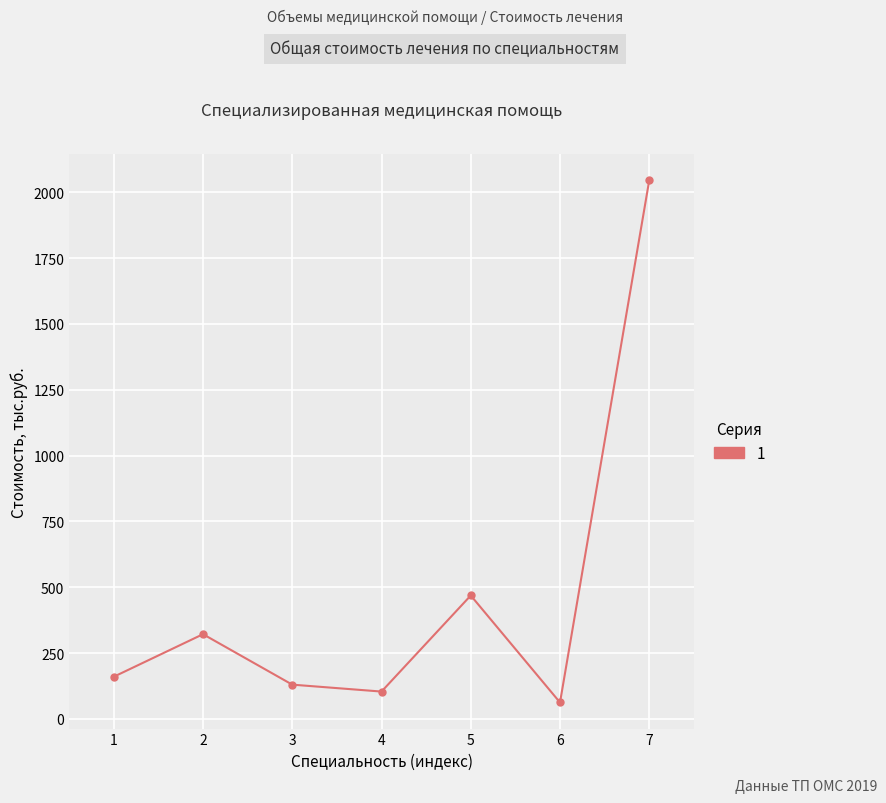

True or false: the data has more than 1 interior local peaks.

True